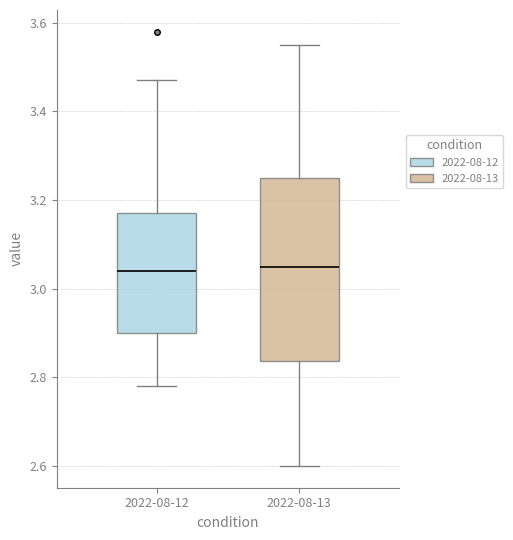

Comparing the boxes themselves (not the whiskers), which one is the tallest?

2022-08-13